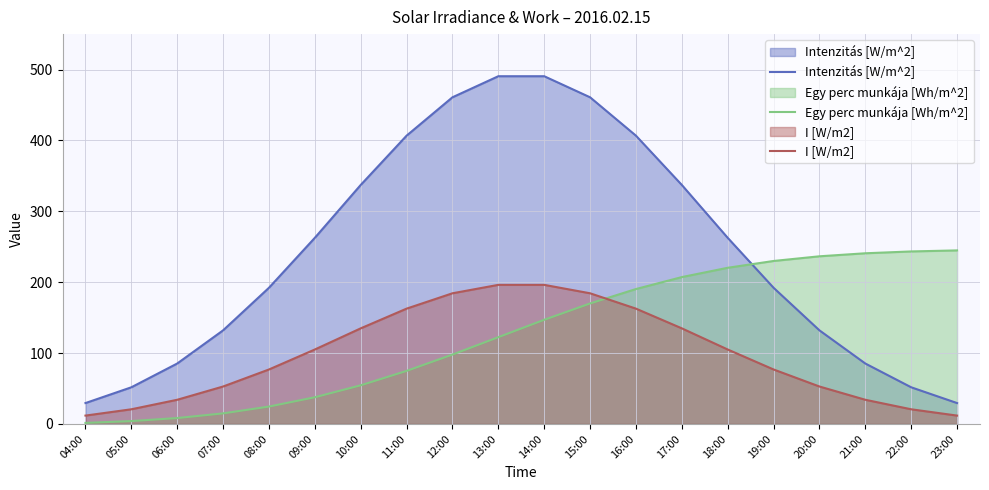

What are all the series names shown in the legend?

Intenzitás [W/m^2], Egy perc munkája [Wh/m^2], I [W/m2]